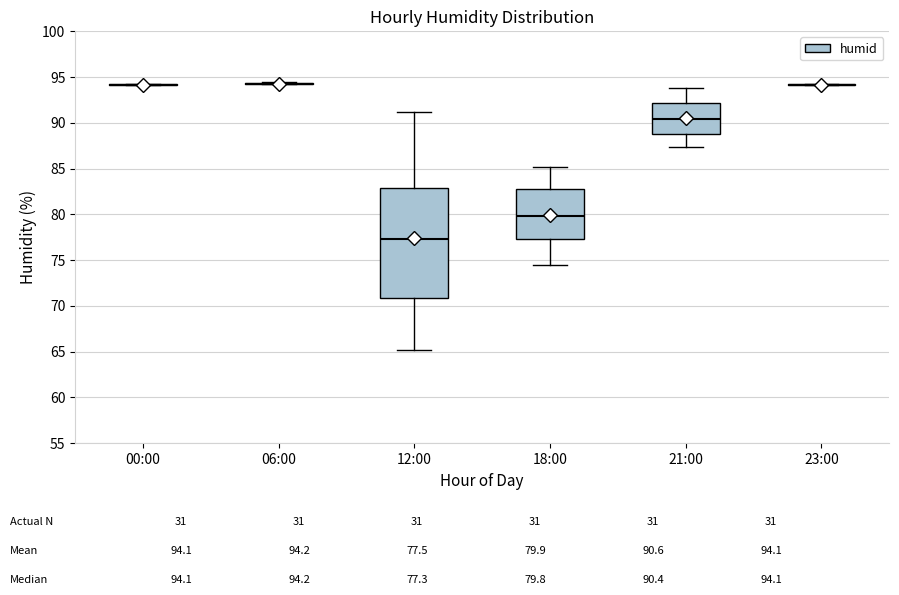

Comparing the boxes themselves (not the whiskers), which one is the tallest?

12:00